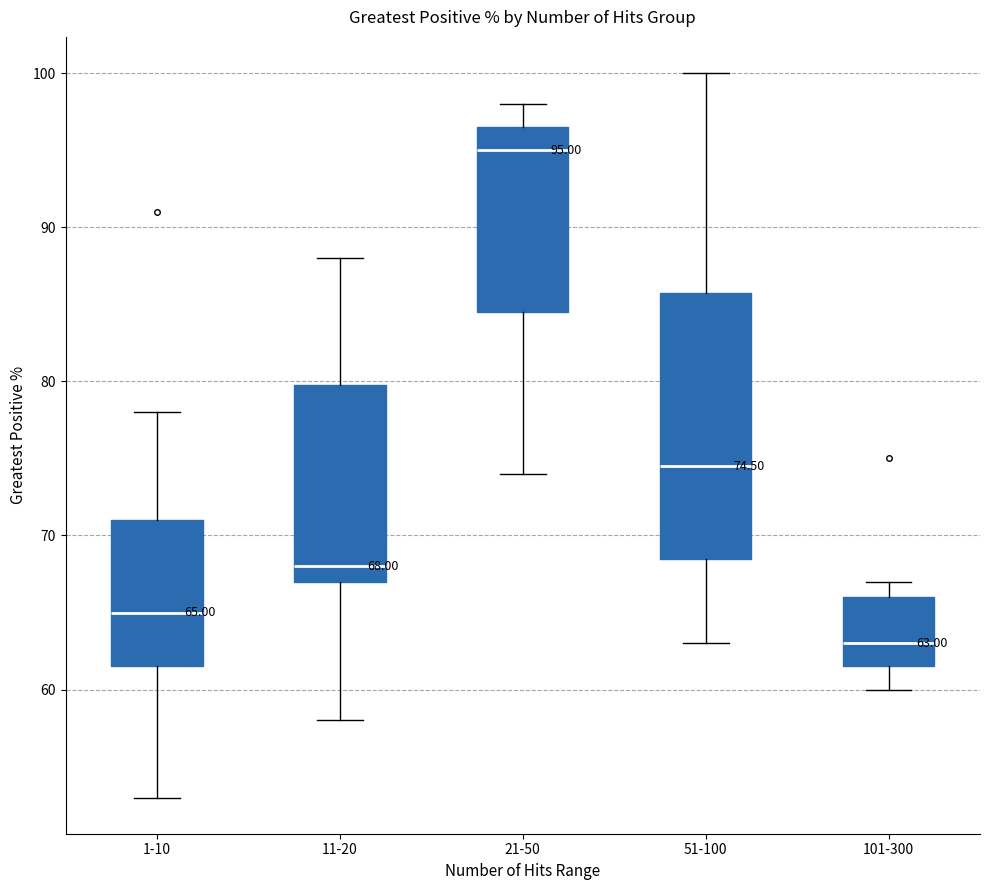

Which box's median line is the highest?

21-50